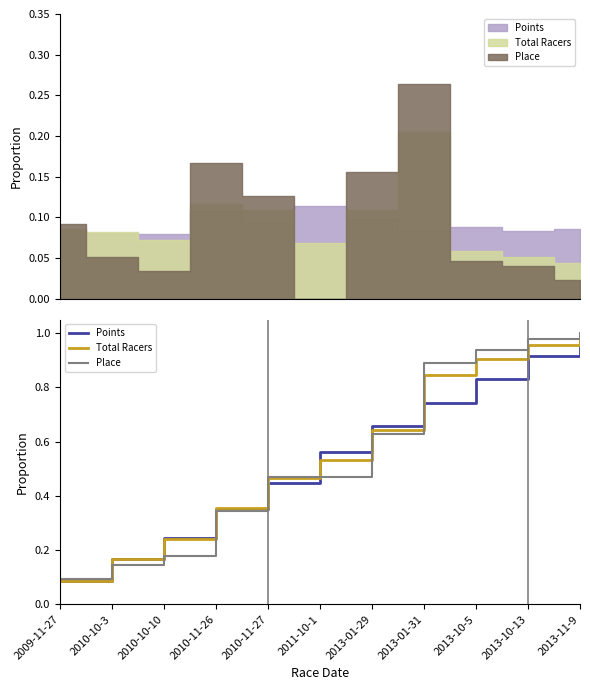

The Points series shows 0.3 at 2013-11-9. True or false?

False